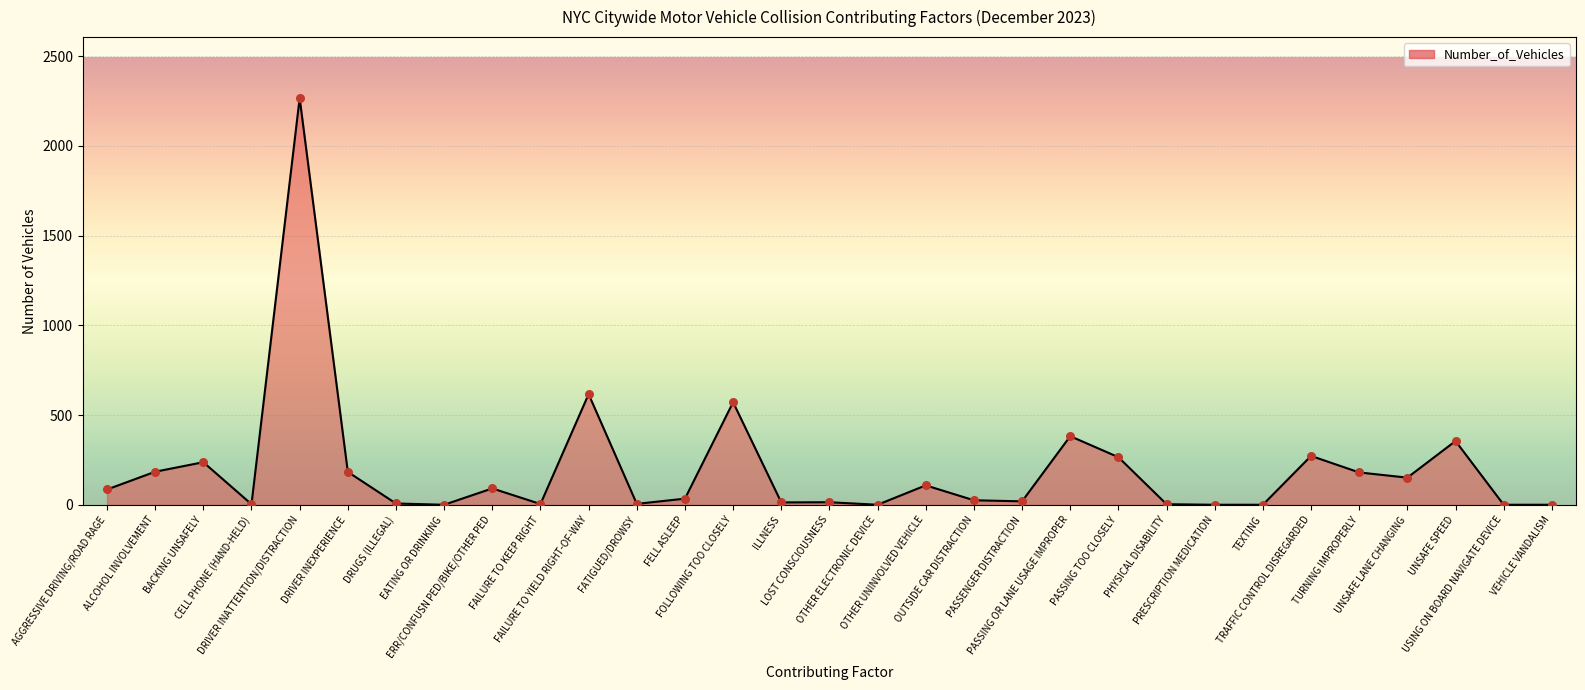

Which has a higher value, DRUGS (ILLEGAL) or ERR/CONFUSN PED/BIKE/OTHER PED?

ERR/CONFUSN PED/BIKE/OTHER PED